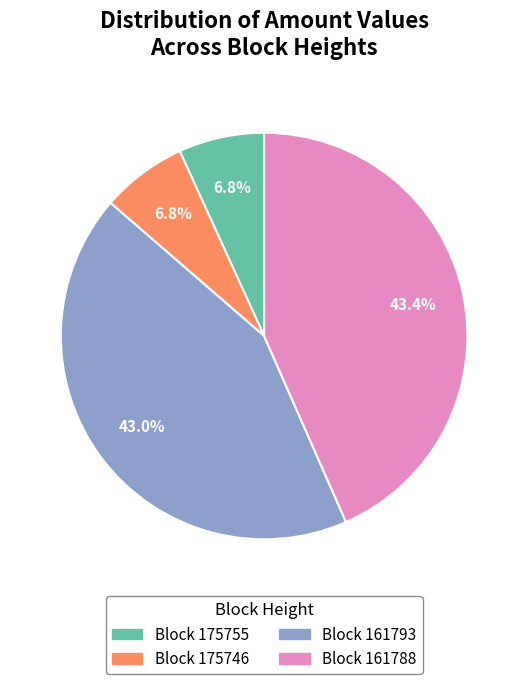

Does any single category account for the majority?

No